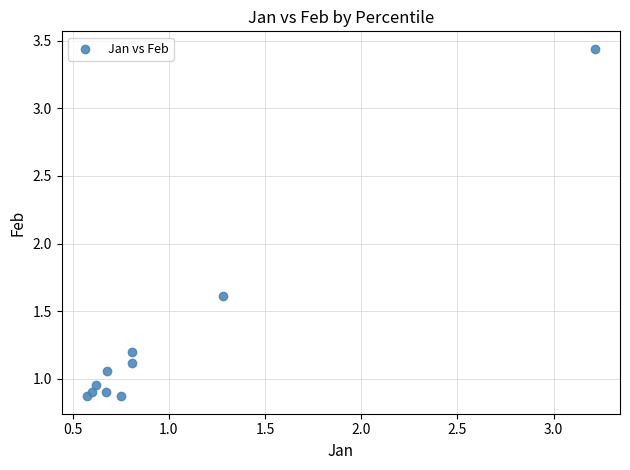

What is the average Y value?

1.3